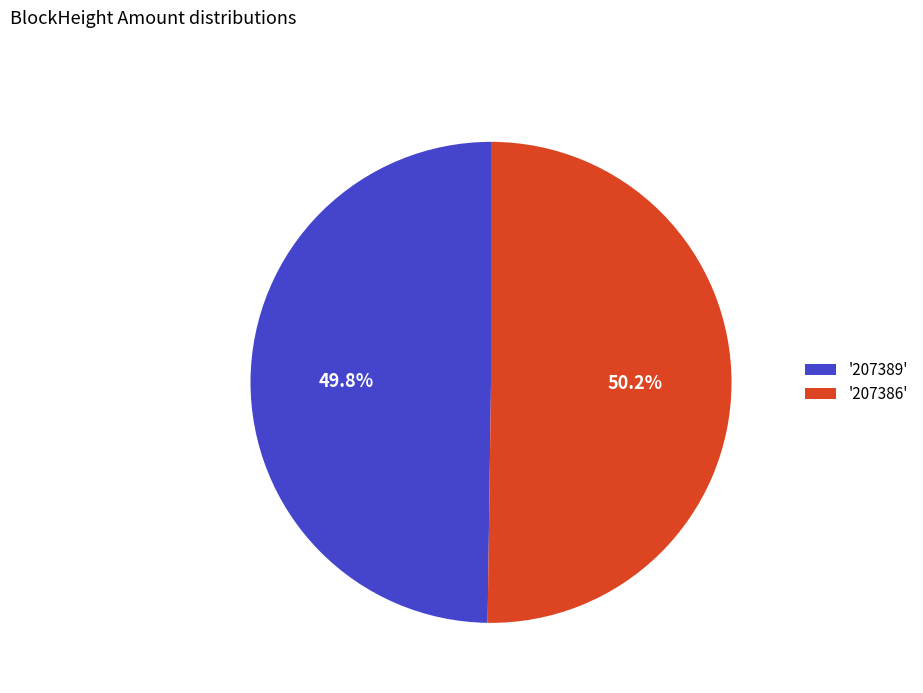

How many segments does this pie chart have?

2